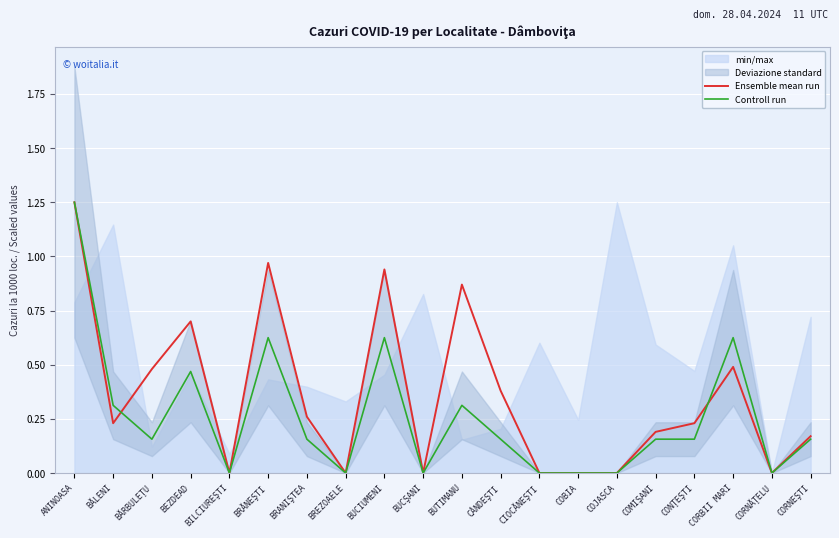

What is the label of the 12th point from the right?

BUCIUMENI